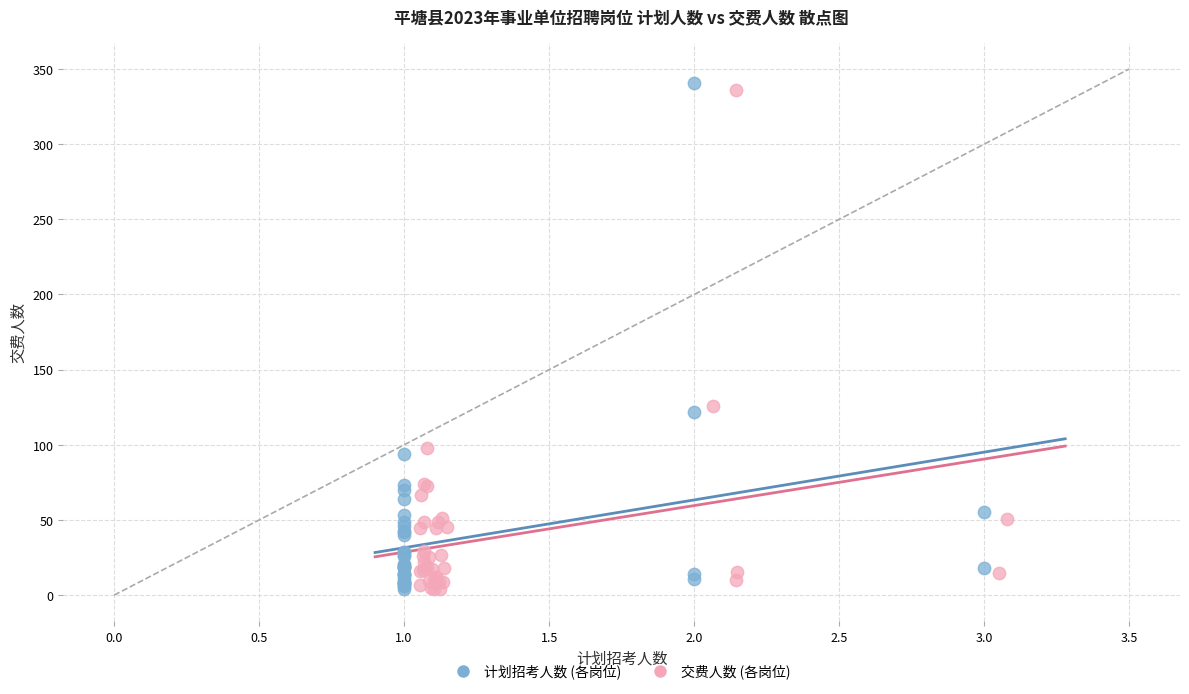

Which series has the largest Y range (max minus min)?

计划招考人数 (各岗位)